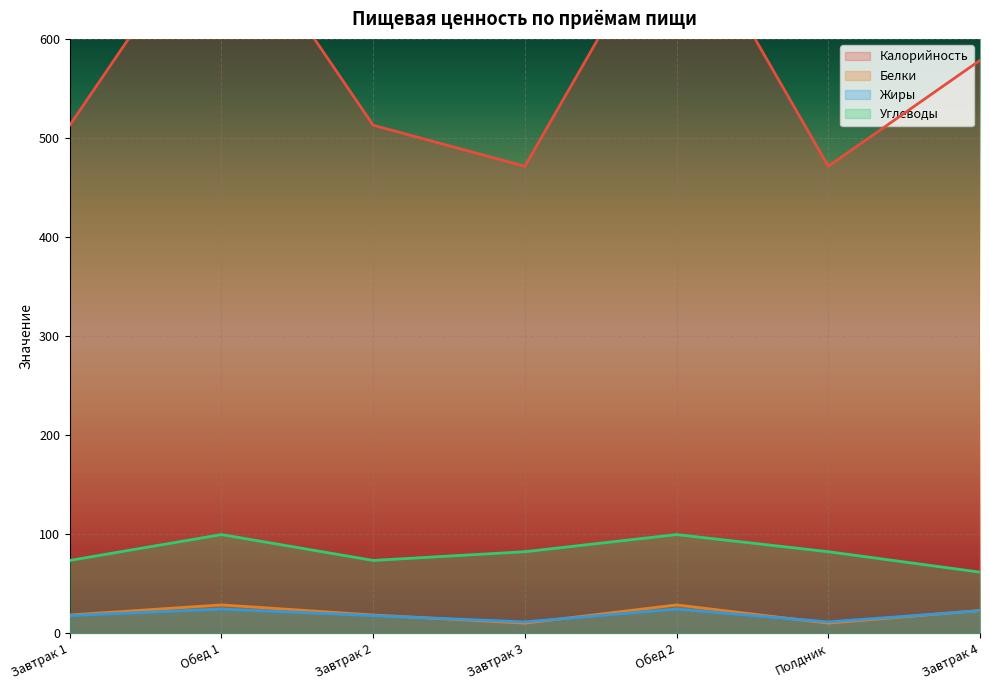

At which label does Углеводы reach its peak?

Обед 1